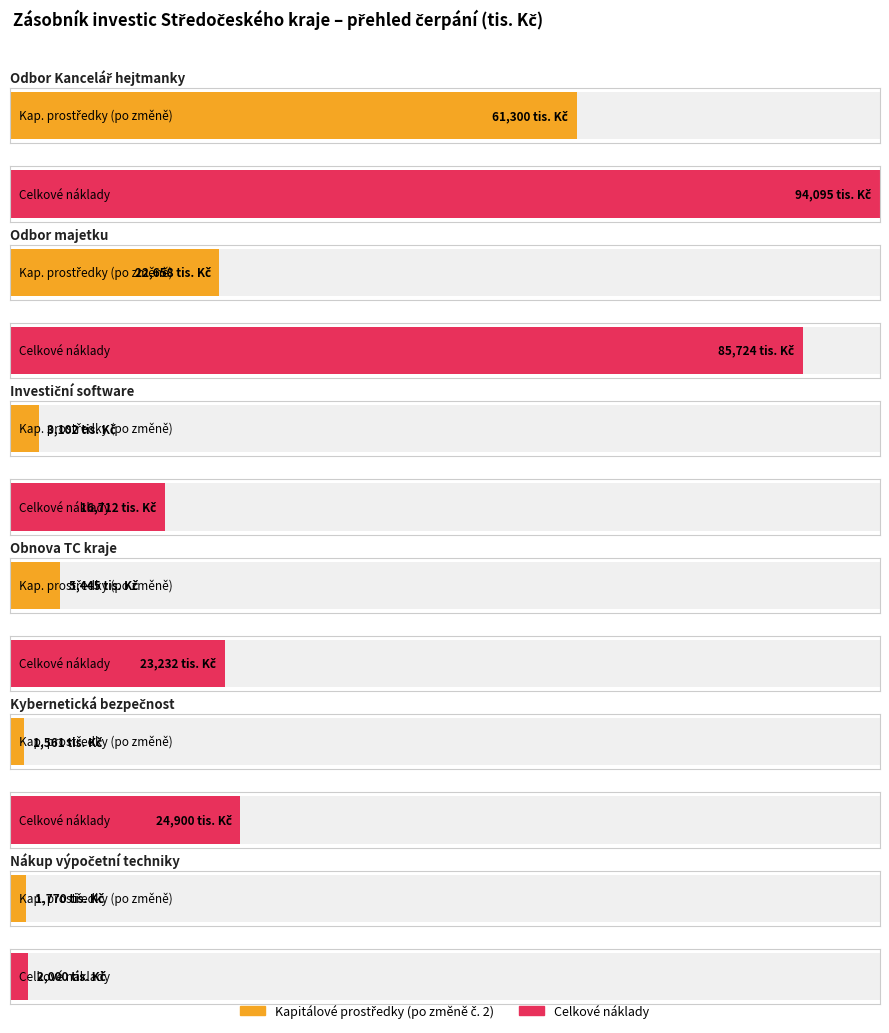

How many groups of bars are there?

6